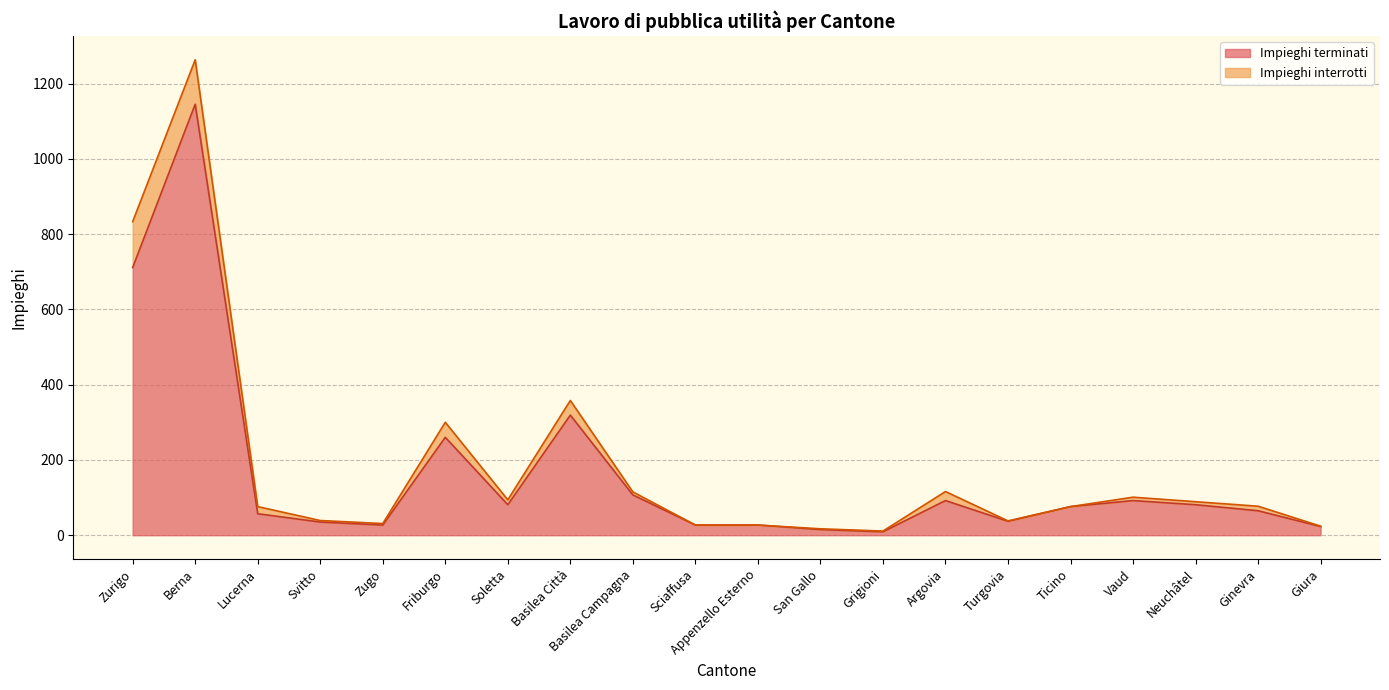

What is the sum of all values?

3286